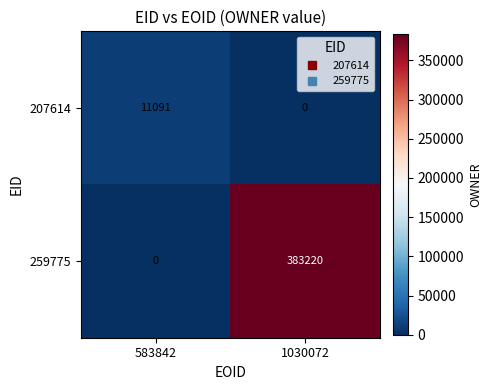

Rank the series at 1030072 from highest to lowest value.

259775, 207614